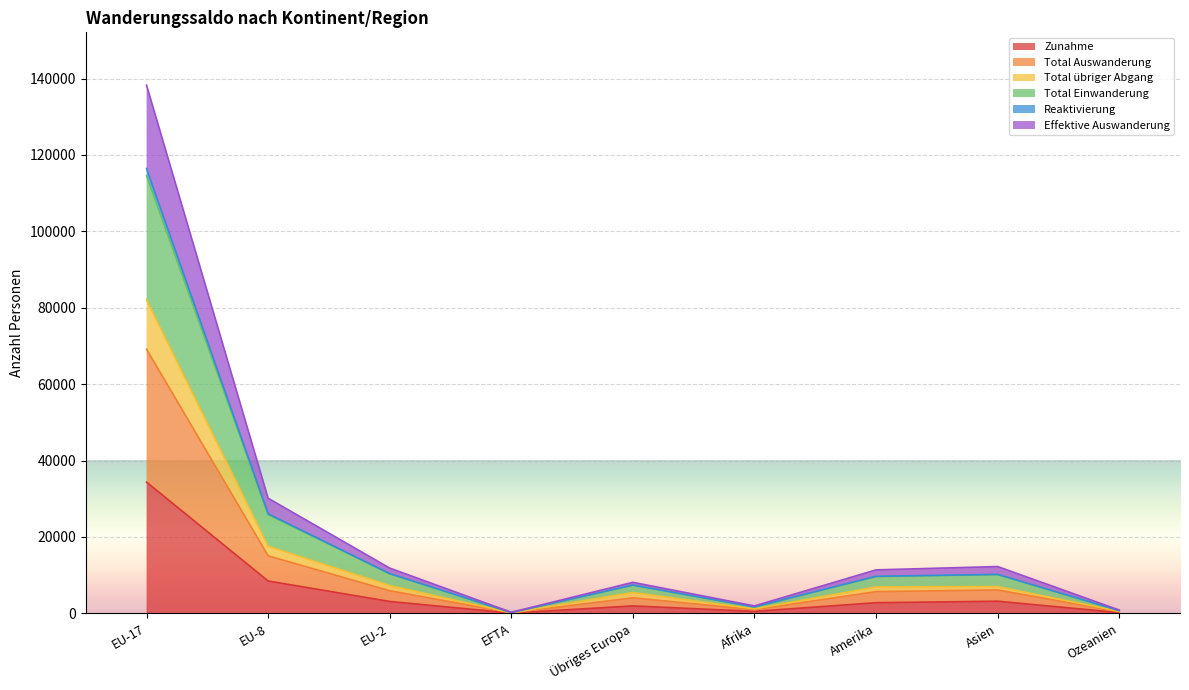

True or false: Effektive Auswanderung has more than 1 interior local peaks.

True